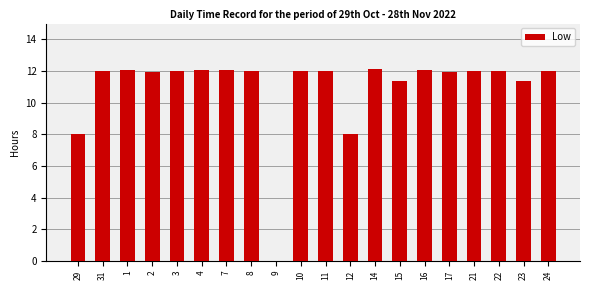

Approximately how many times larger is the value at 1 compared to 4?

1.0